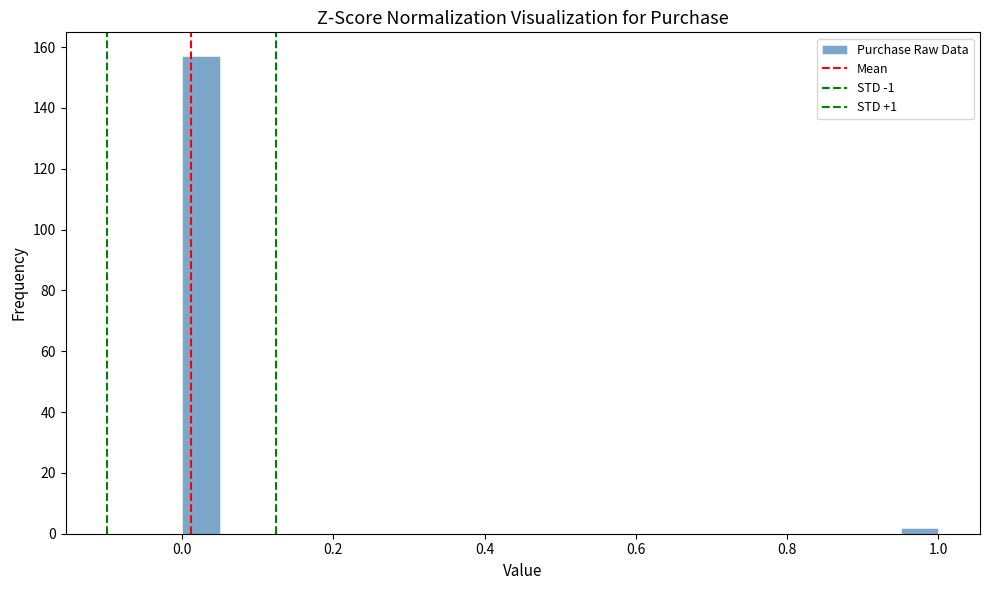

Around what value on the x-axis is the tallest bar? Give the approximate position of its centre, as read against the axis.

0.02